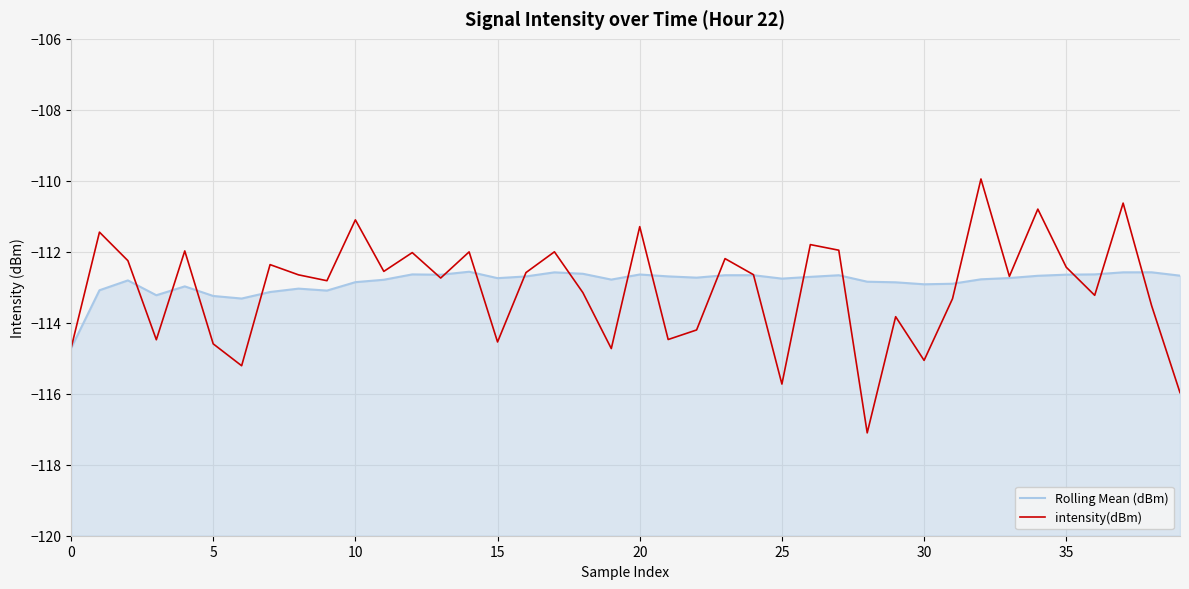

The Rolling Mean (dBm) series shows -190.2 at 14. True or false?

False